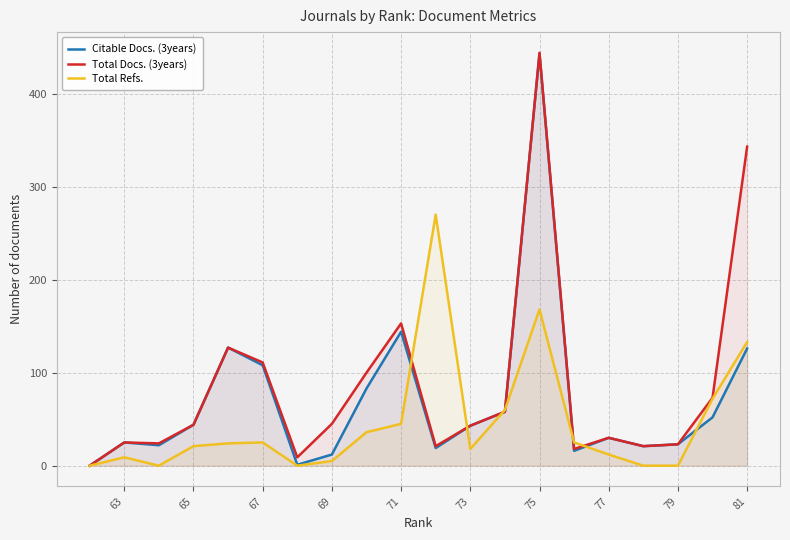

What is the sum of all Total Docs. (3years) values?

1712